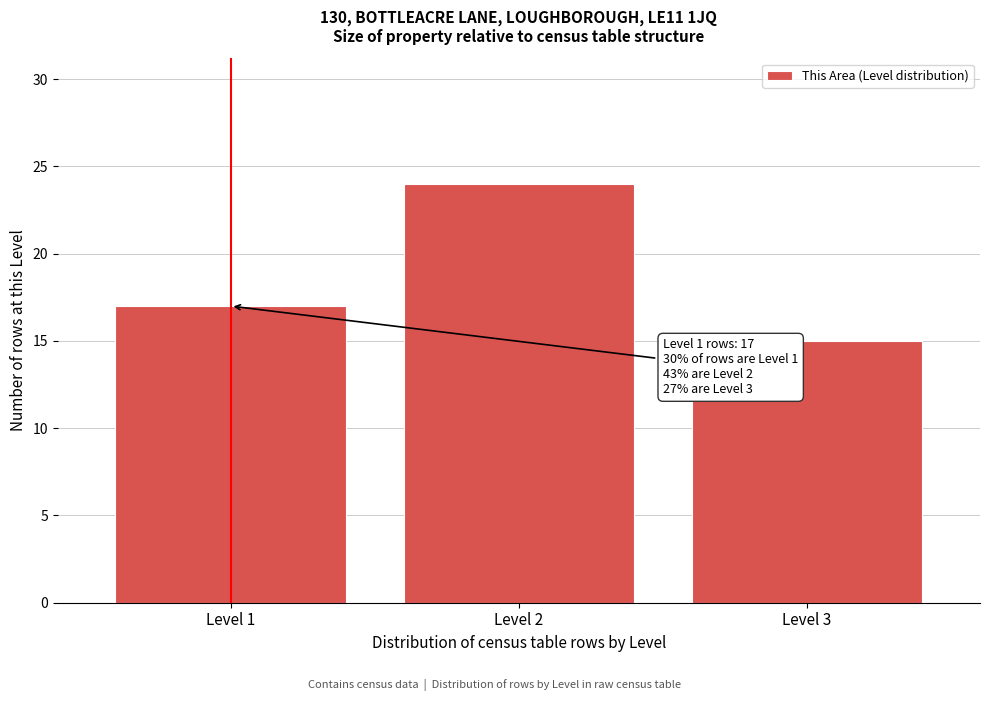

Reading right to left, list all the values displayed in this chart.

15	24	17